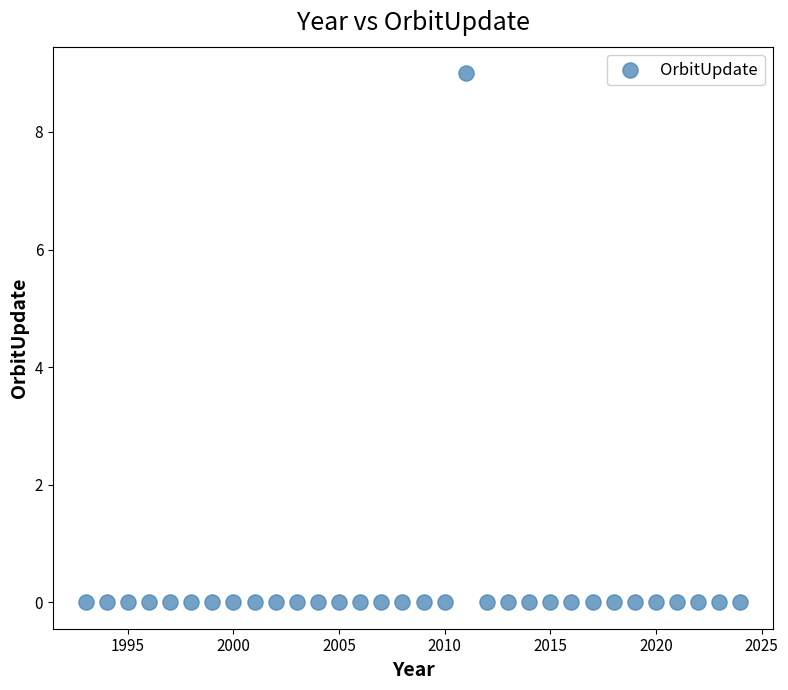

What is the range of Y values (max minus min)?

9